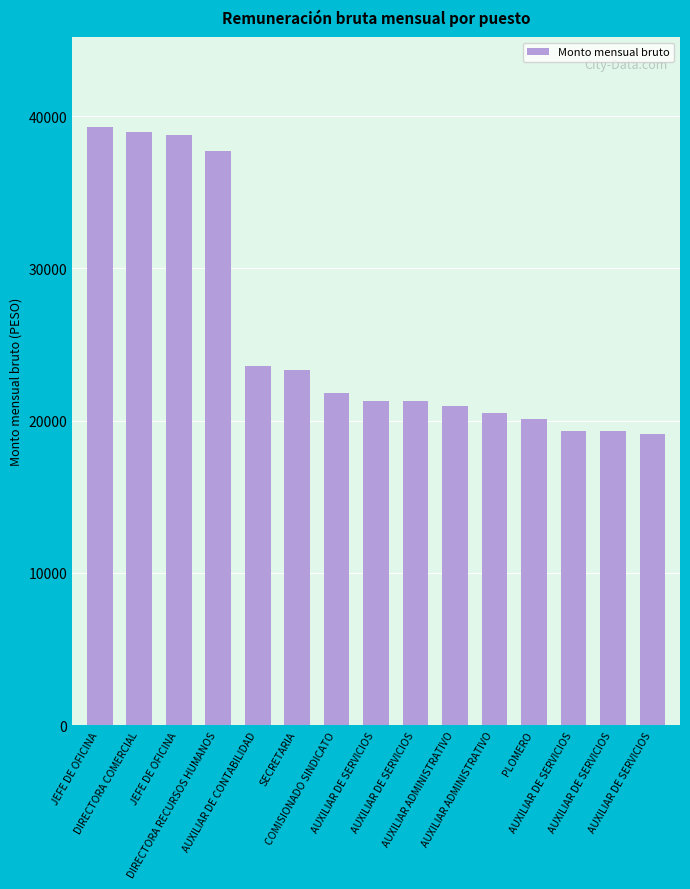

How many data points are less than 21306?

6